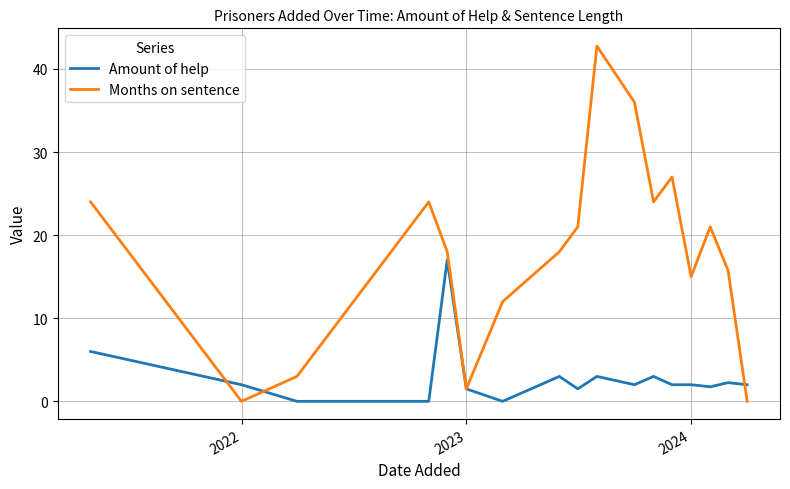

What is the difference between the second highest and second lowest values in the Amount of help series?

6.0